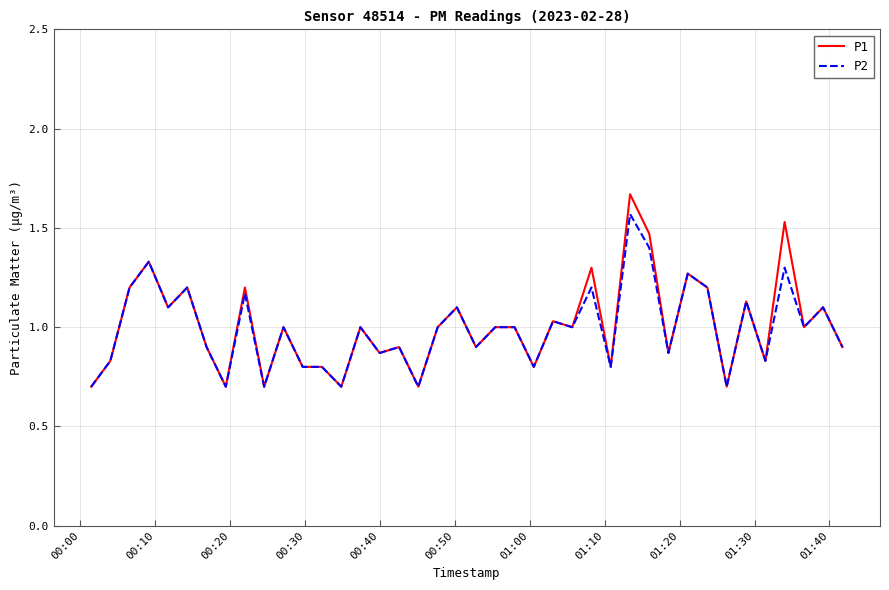

Which series has the widest spread of values?

P1